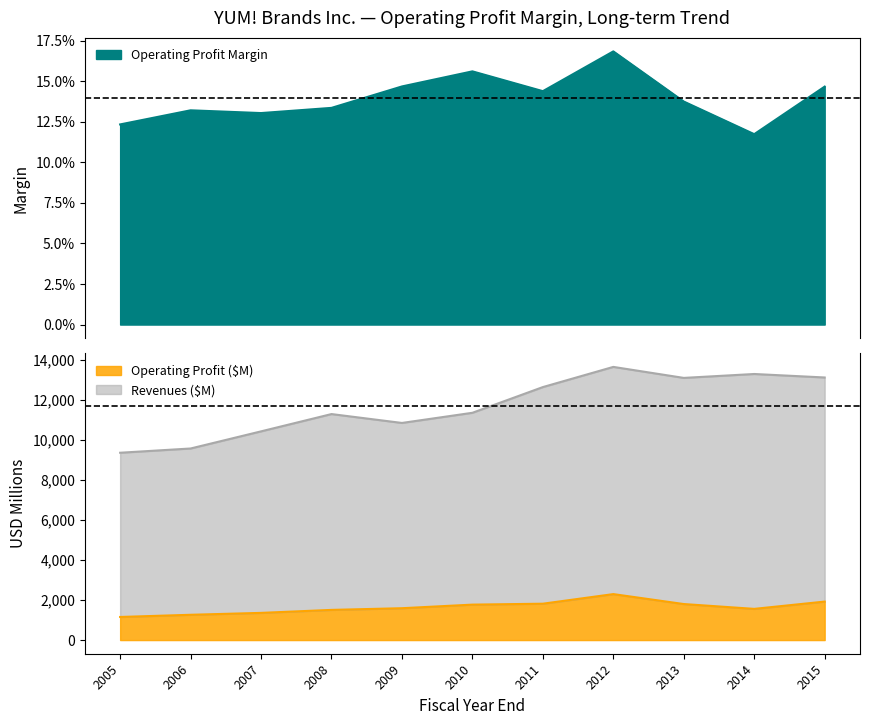

What is the difference between the Operating Profit ($M) values at 2009 and 2012?

704